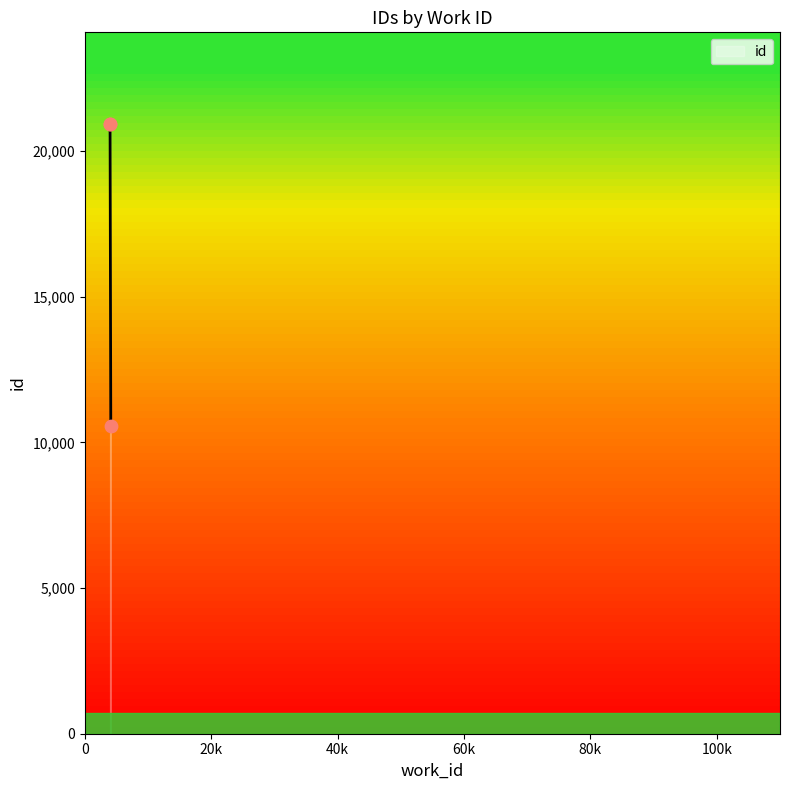

Between 4096 and 3983, which is larger?

3983